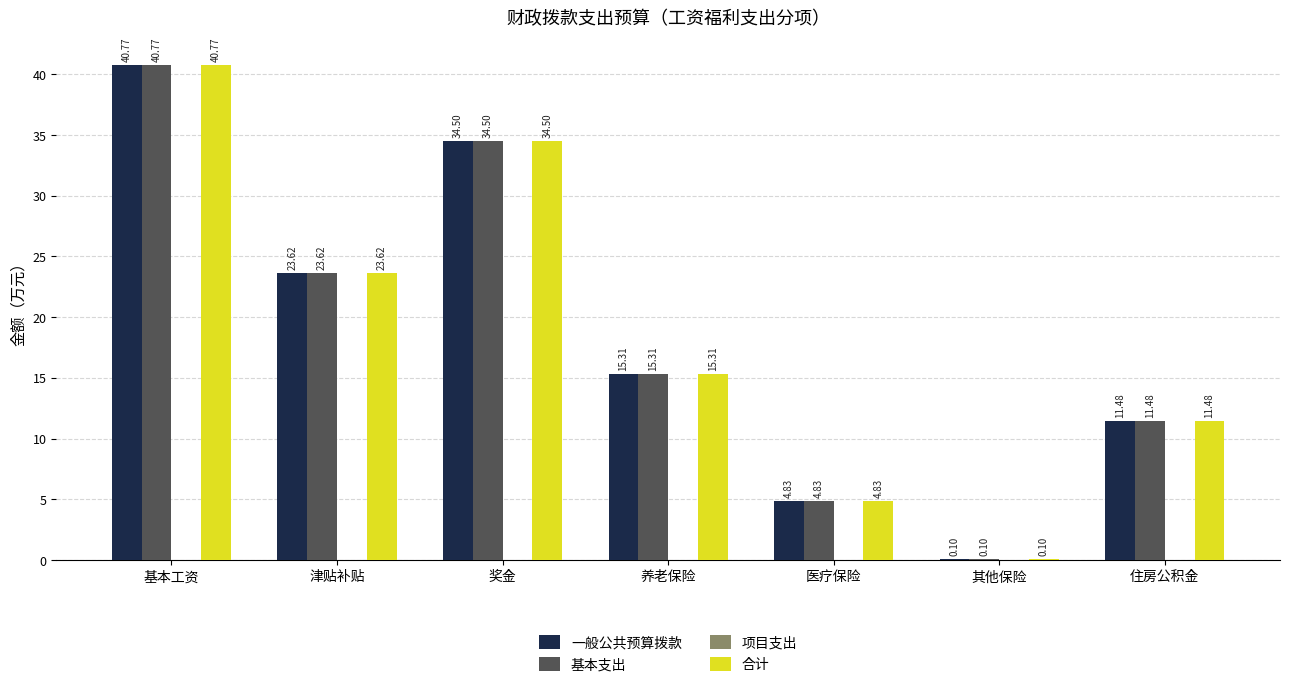

The value of 一般公共预算拨款 at 奖金 is 56.7. True or false?

False